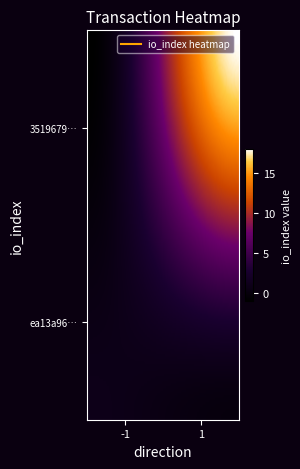

Rank the series by their maximum value, from lowest to highest.

3519679199ee9db071d1fa4cae364ac888fef35, ea13a96fe9e5ecd6dc58fc72c70c4aa9f2a251b